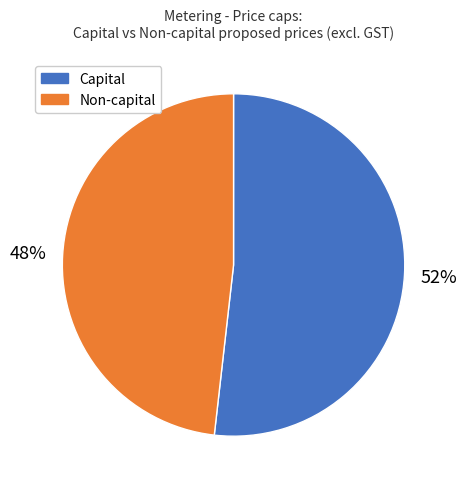

Is the sum of Capital and Non-capital greater than half?

Yes